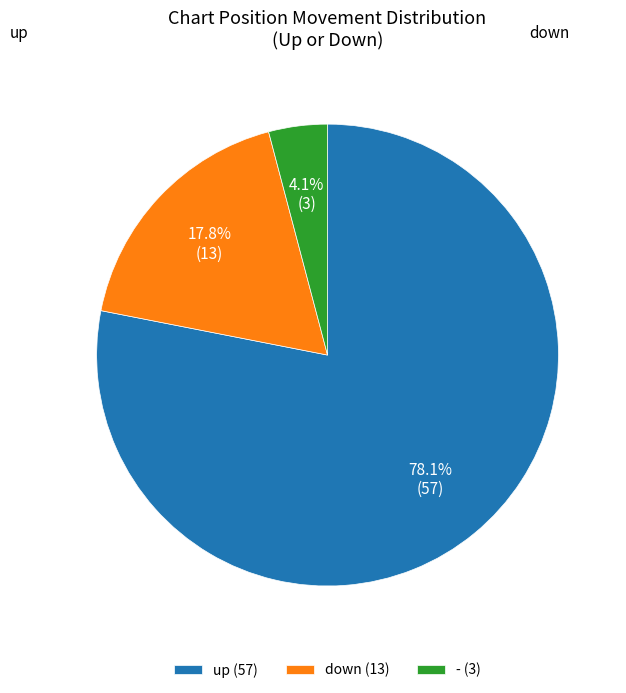

Does any single category account for the majority?

Yes